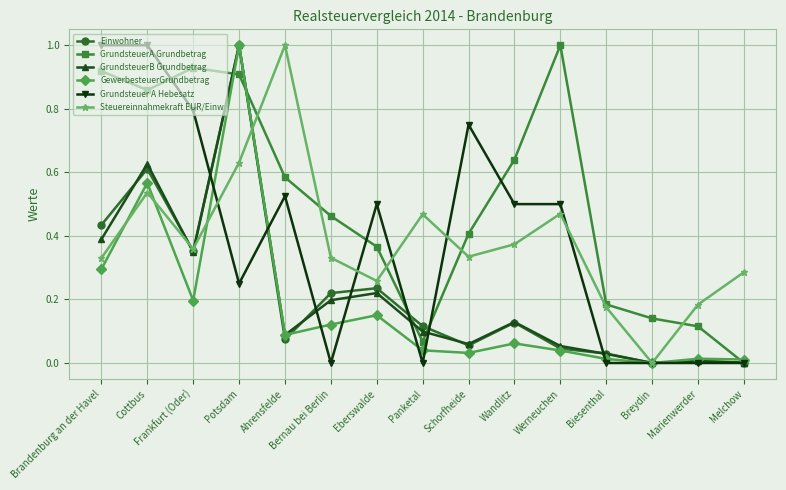

Between Frankfurt (Oder) and Biesenthal, which series saw the biggest shift?

Grundsteuer A Hebesatz